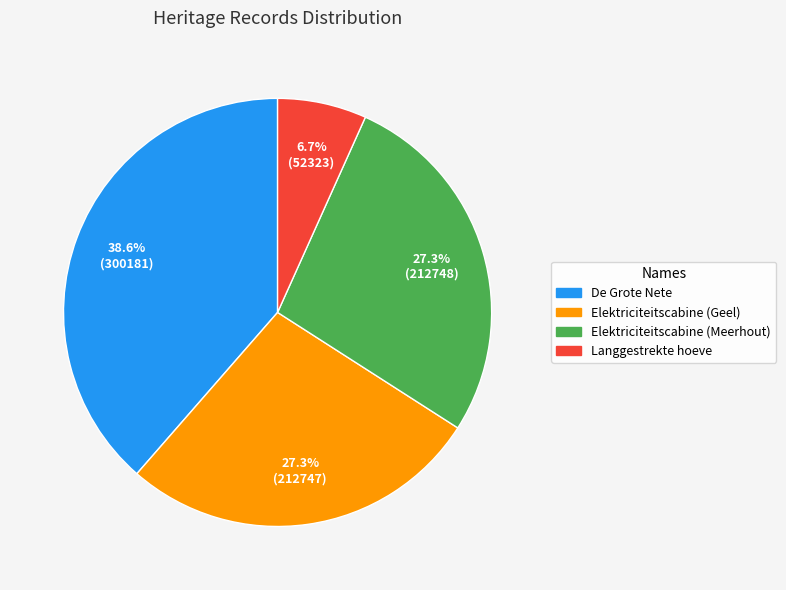

The Langgestrekte hoeve slice represents 7% of the pie. True or false?

True